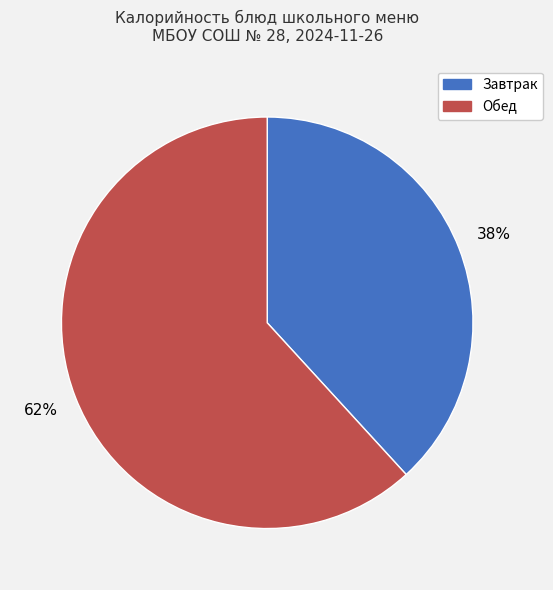

Is there a majority slice in this chart?

Yes